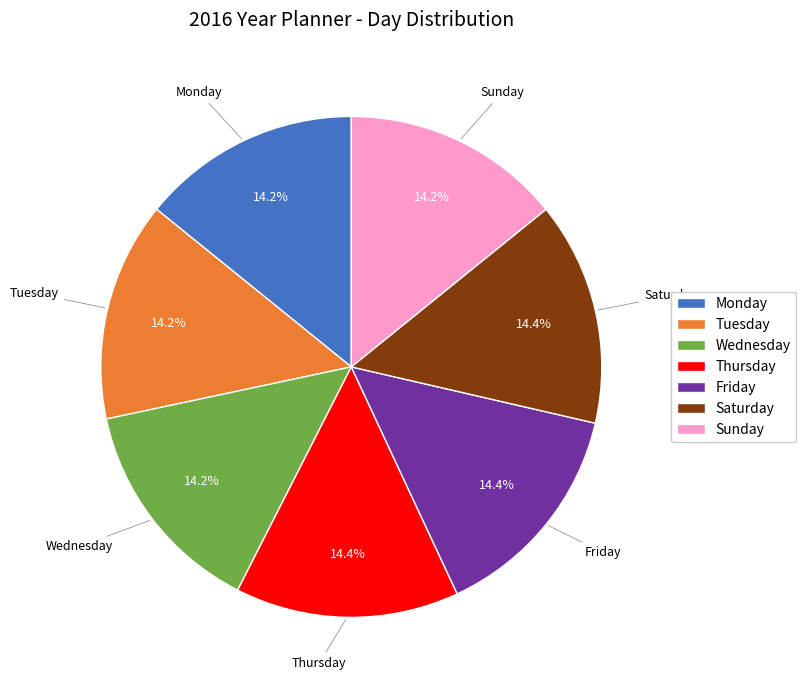

Approximately how many times larger is the value at Friday compared to Sunday?

1.0